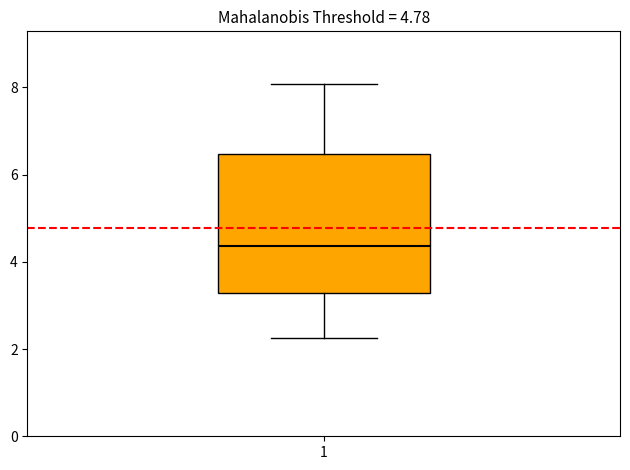

Where does the lower whisker of the box at x = 1 end on the y-axis? The values are not printed on the chart, so give them approximately, as read against the axis.

2.2